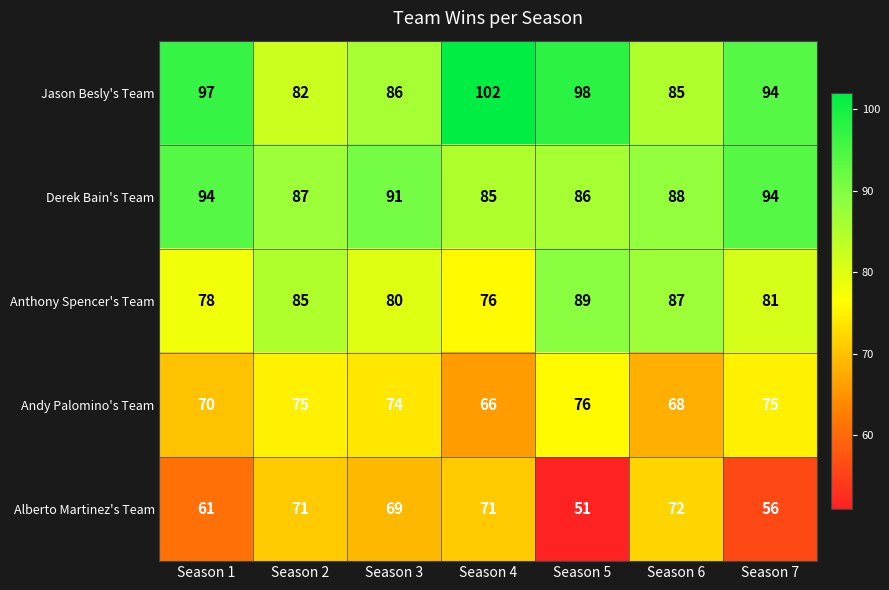

What is the difference between the highest and lowest values at Season 6?

20